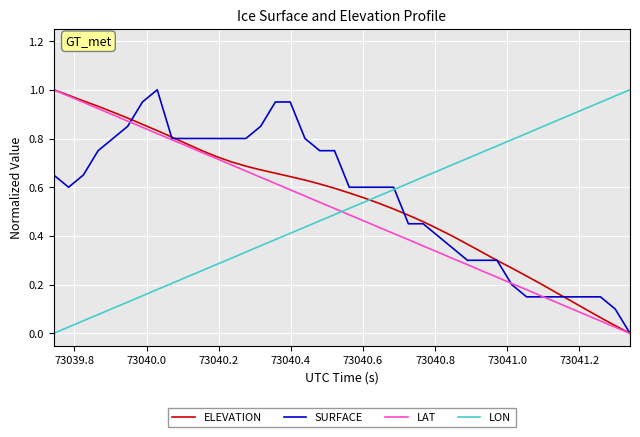

How many intersections are there between ELEVATION and LON?

1